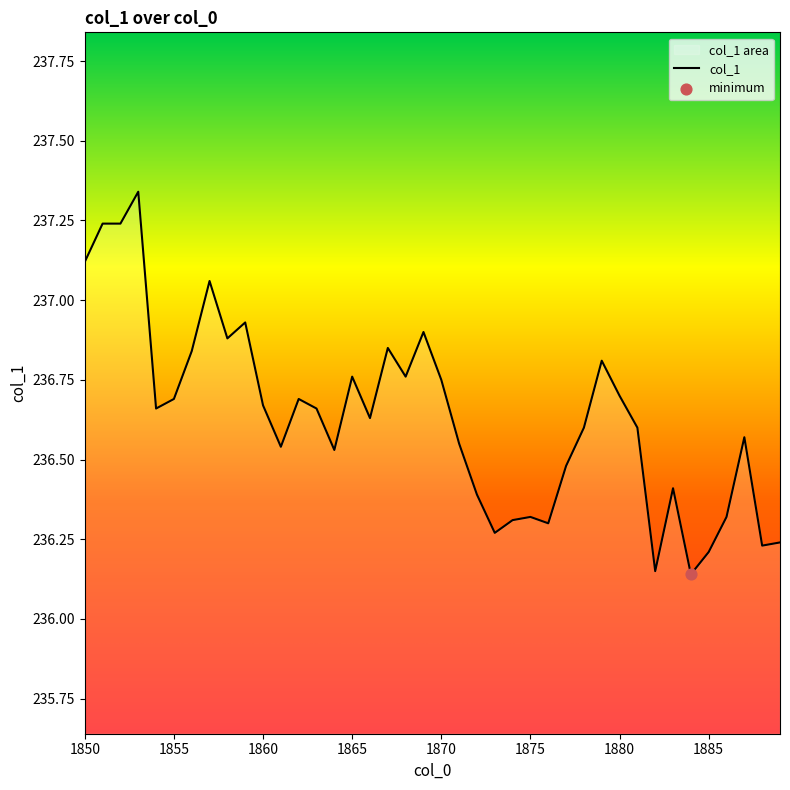

What is the ratio of the value at 1859 to the value at 1874?

1.0